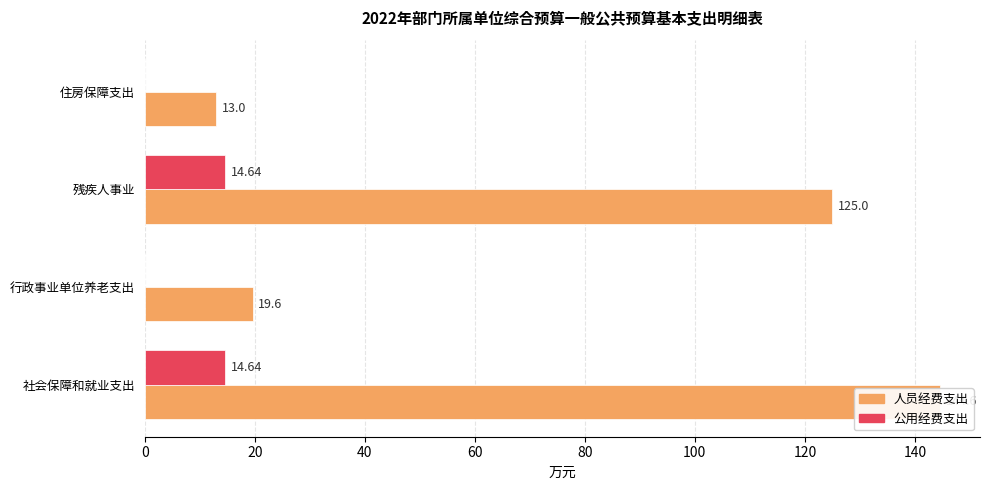

Rank the series at 残疾人事业 from highest to lowest value.

人员经费支出, 公用经费支出